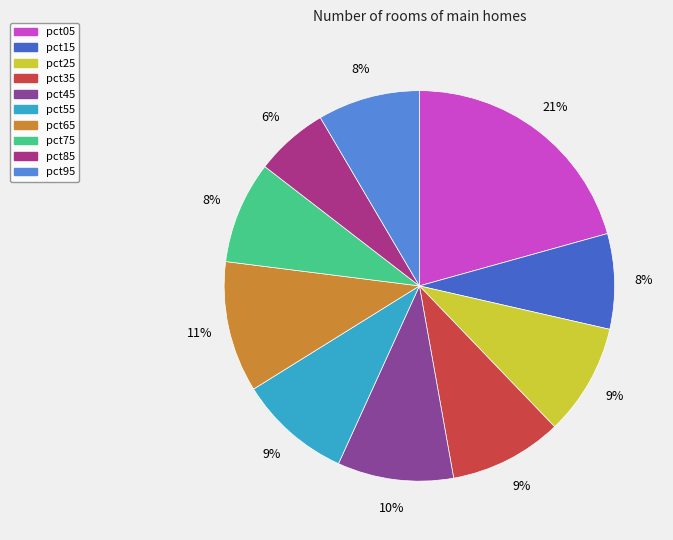

What is the smallest slice in the pie chart?

pct85